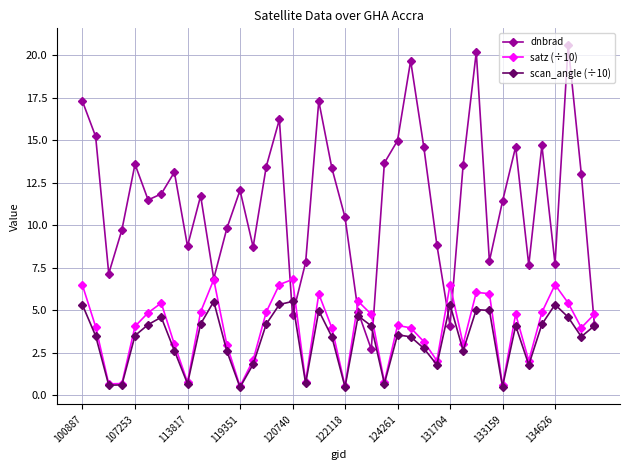

Which series has the widest spread of values?

dnbrad